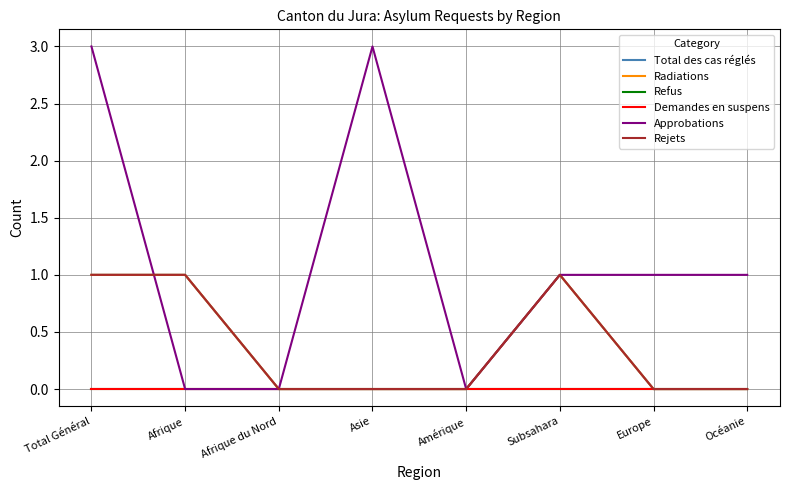

True or false: Refus and Total des cas réglés intersect in this chart.

False